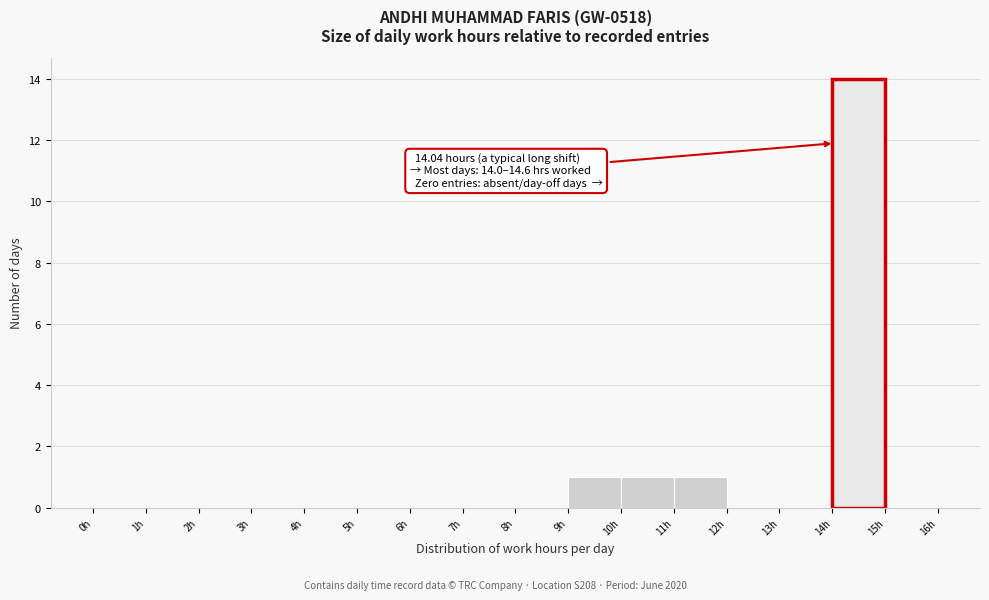

Over which range of the x-axis is the bar tallest?

14 to 15